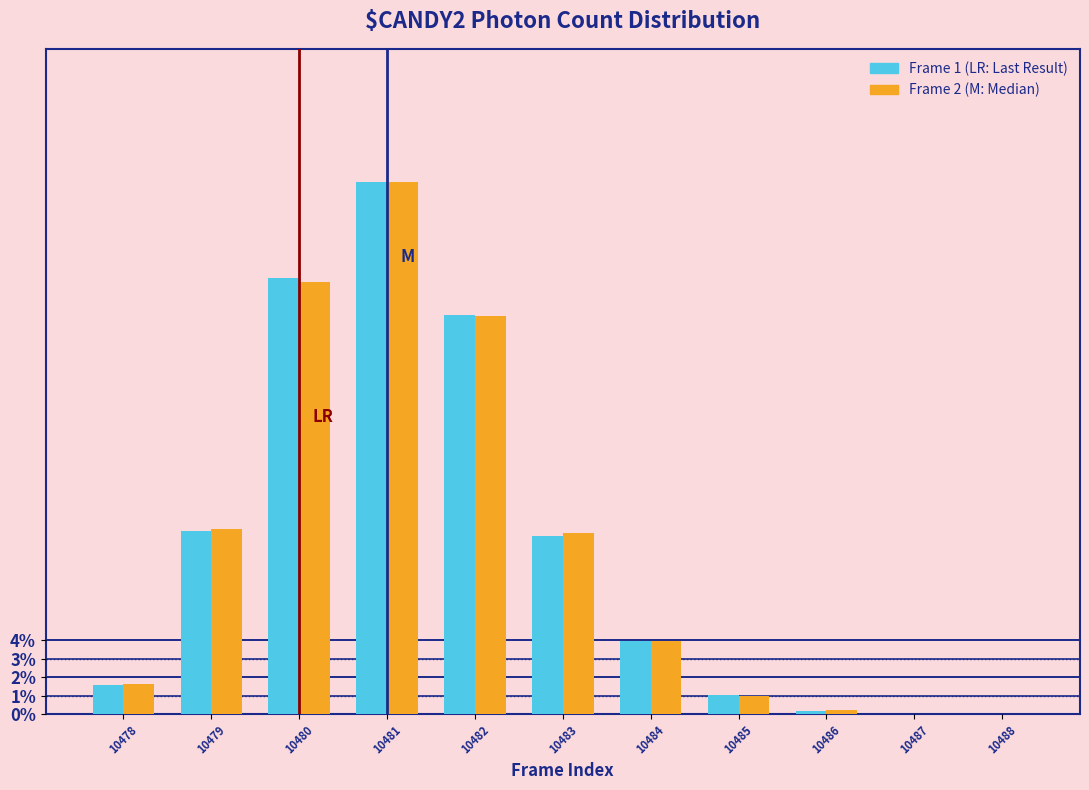

Which category has the highest value across all series?

10481